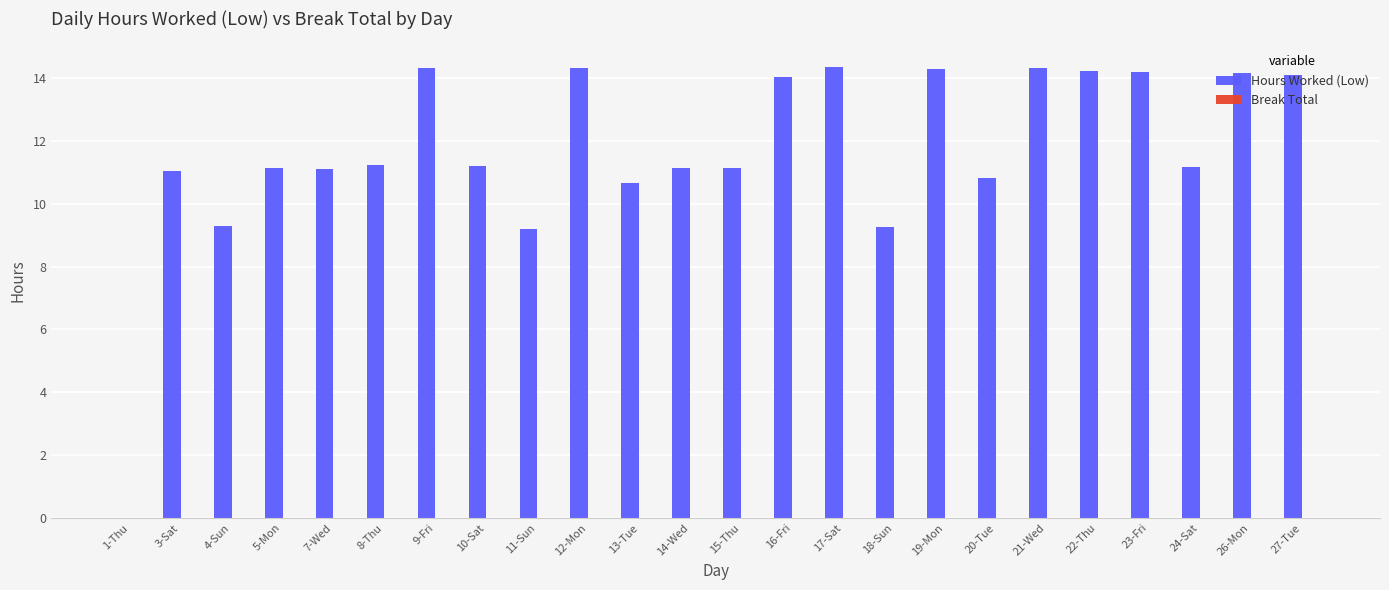

The chart shows a value of 25.8 at 17-Sat. True or false?

False